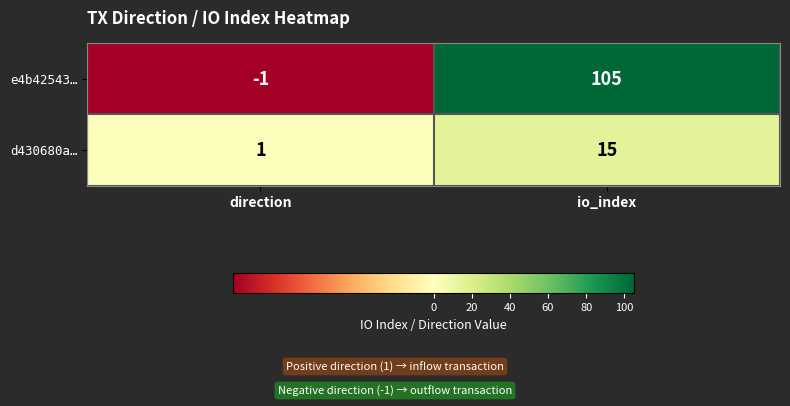

Between direction and io_index, which series saw the biggest shift?

e4b42543…